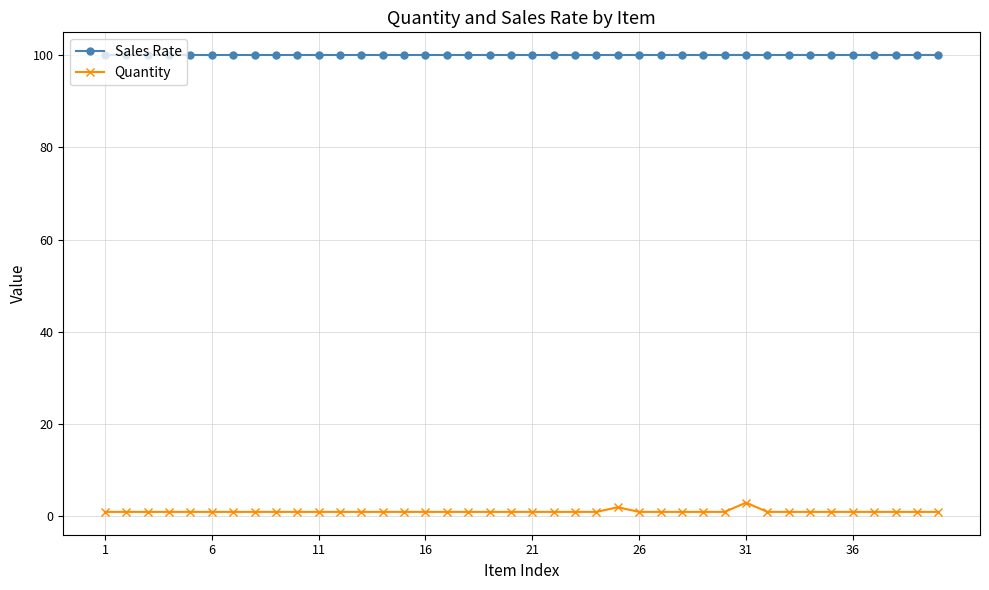

Which series has the largest total across all categories?

Sales Rate